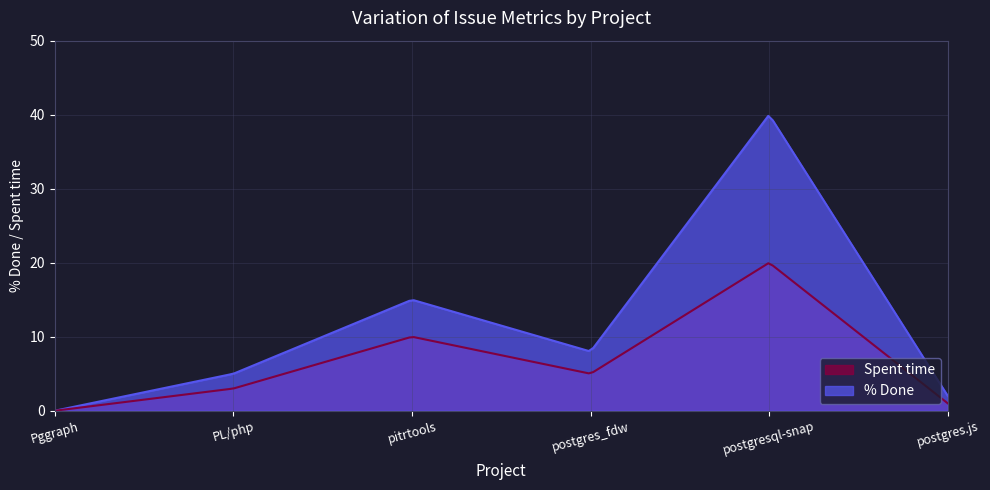

Rank the series by their maximum value, from lowest to highest.

Spent time, % Done